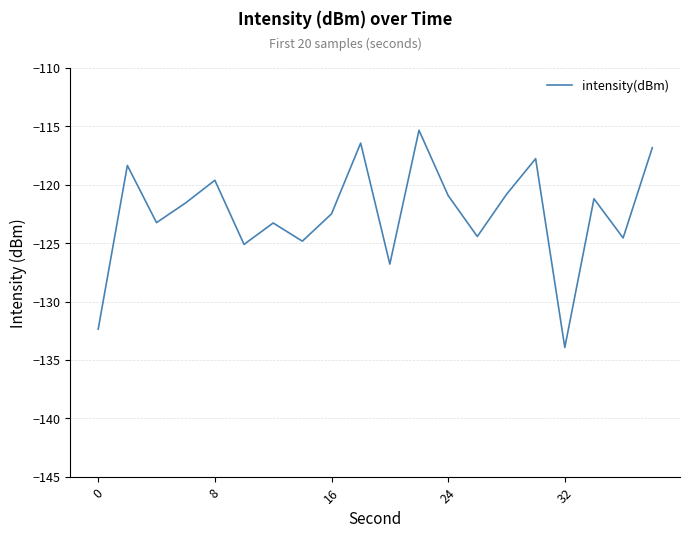

What is the greatest value displayed?

-115.3